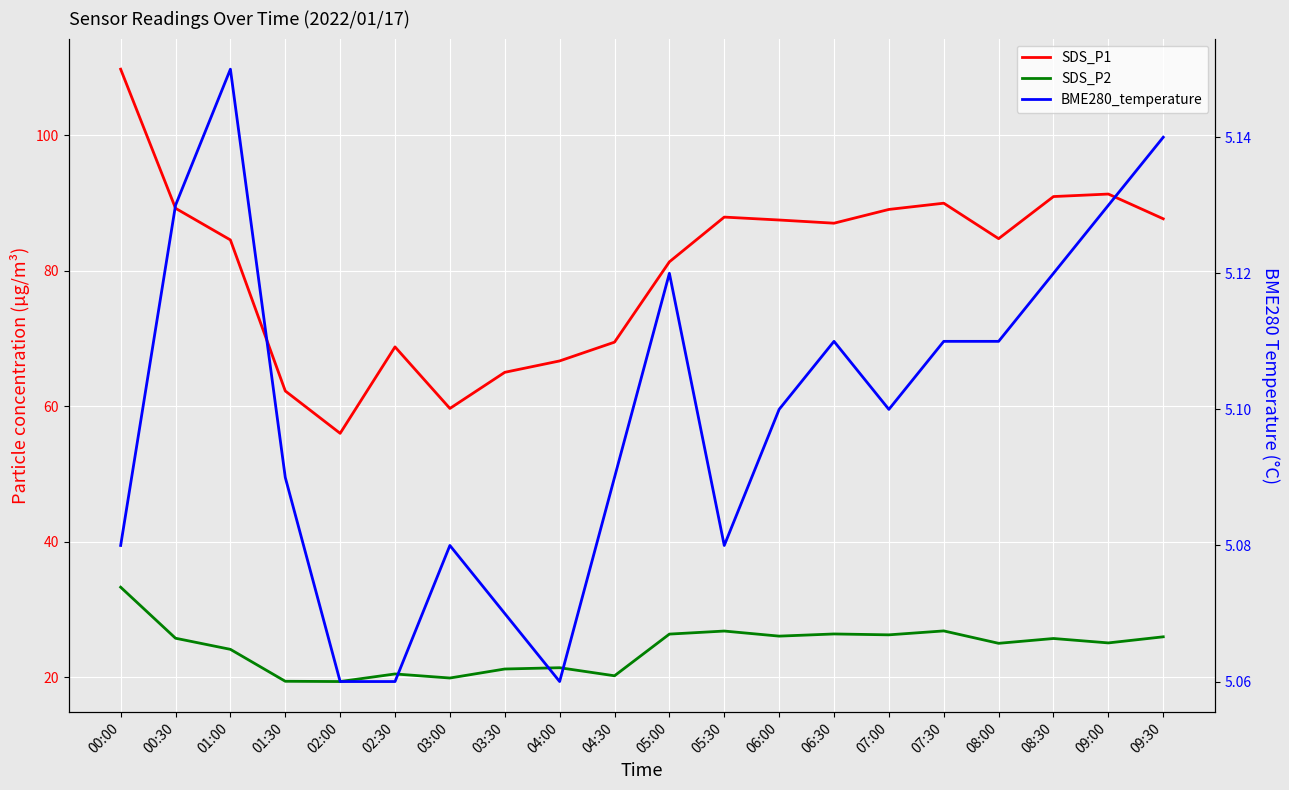

What is the approximate value of SDS_P2 at 04:00?

21.4